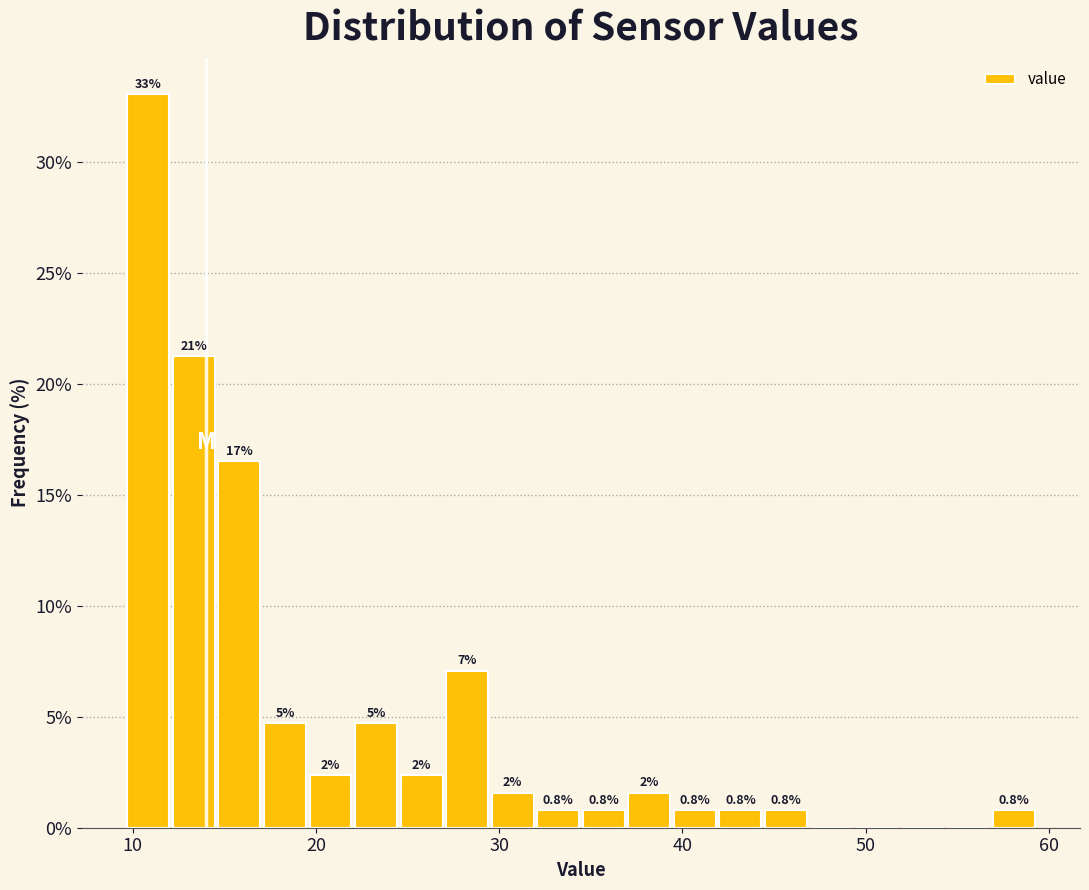

Around what value on the x-axis is the tallest bar? Give the approximate position of its centre, as read against the axis.

11